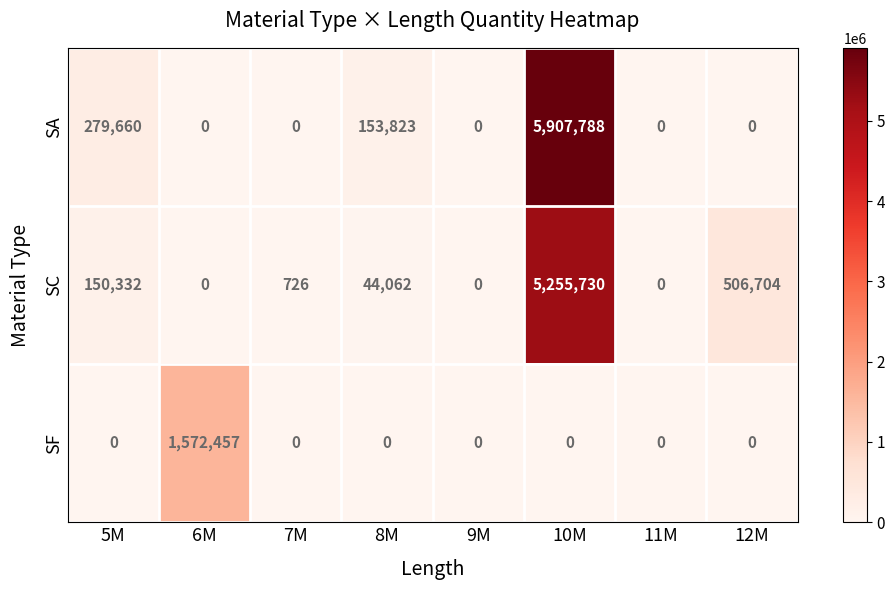

Reading left to right, list all the values displayed in this chart.

SA: 5M=279660	6M=0	7M=0	8M=153823	9M=0	10M=5907788	11M=0	12M=0
SC: 5M=150332	6M=0	7M=726	8M=44062	9M=0	10M=5255730	11M=0	12M=506704
SF: 5M=0	6M=1572457	7M=0	8M=0	9M=0	10M=0	11M=0	12M=0